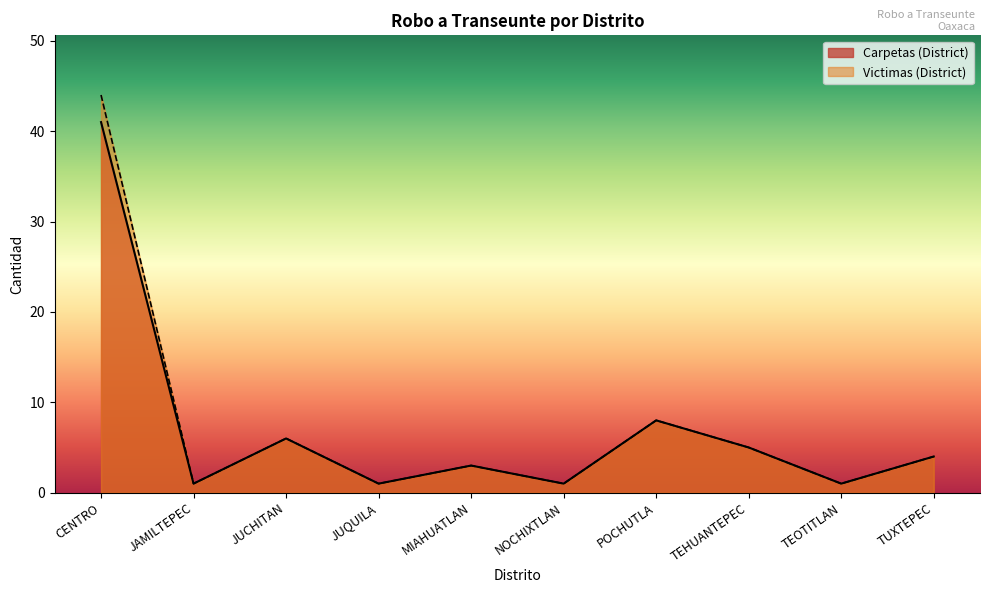

The Carpetas (District) series shows 2 at JUQUILA. True or false?

False